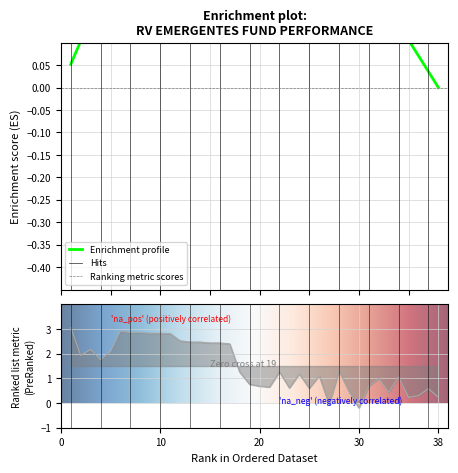

Is it true that the value at 5 is 2.1?

True